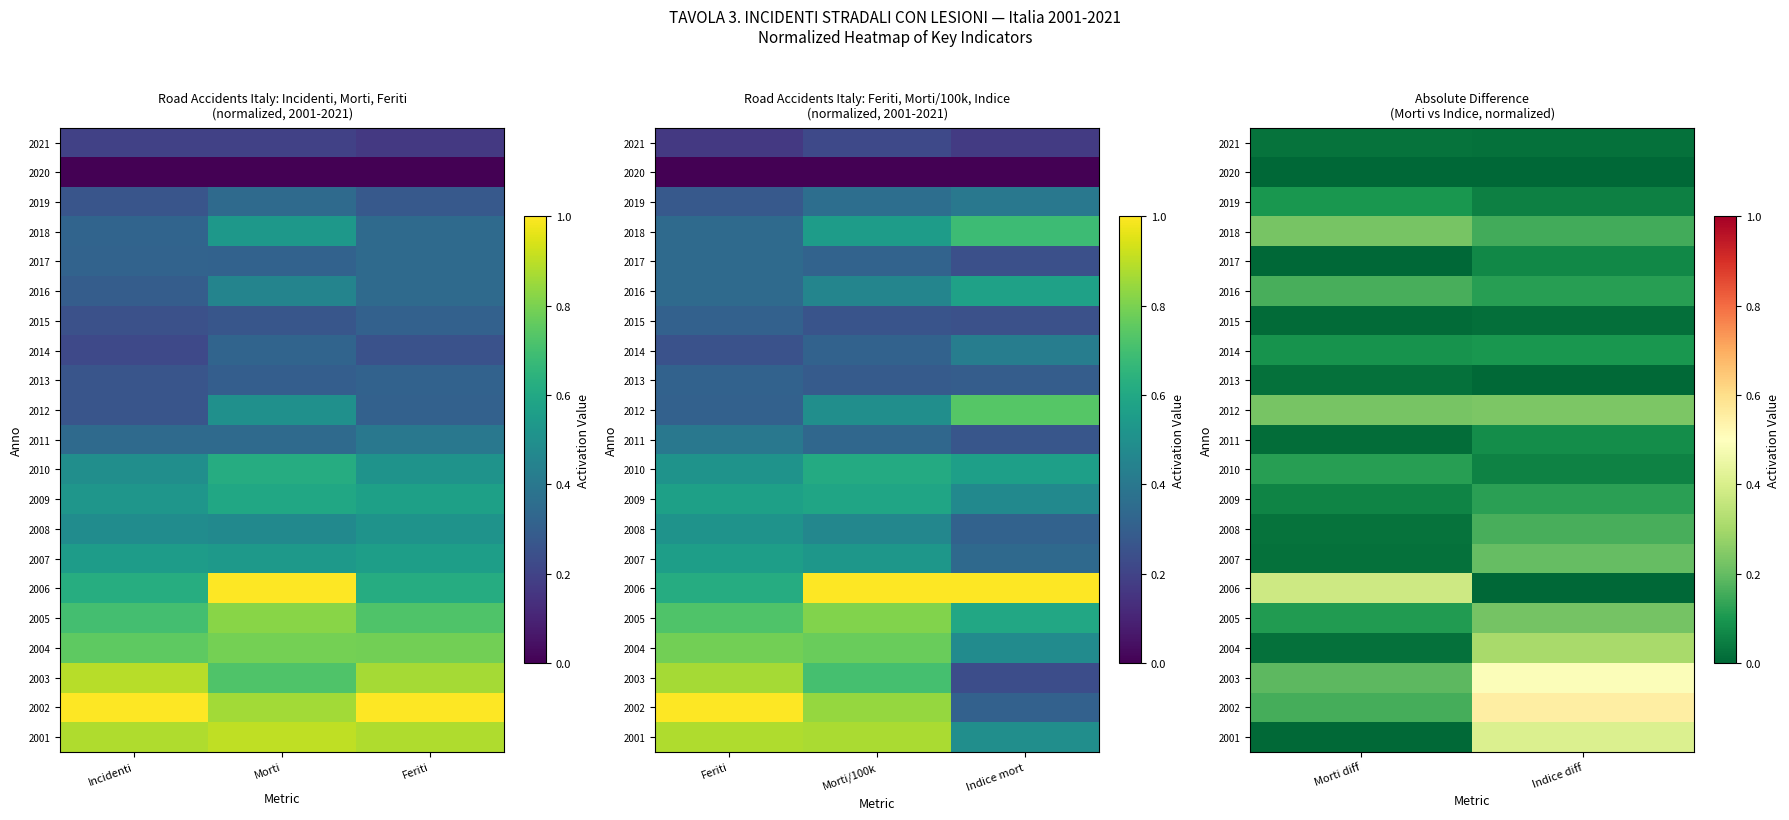

Is the value of 2017 at Morti diff greater than the value of 2003 at Morti diff?

No